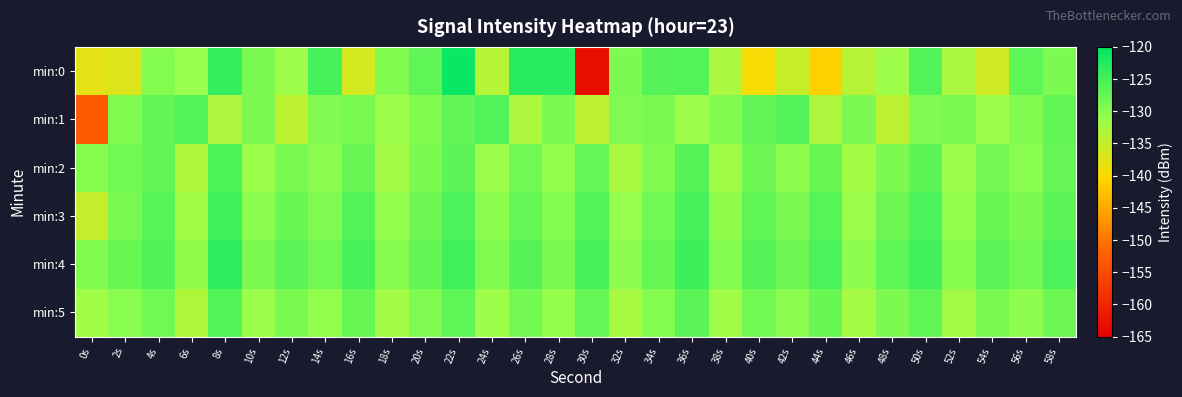

Which series changed the most between 28s and 58s?

min:0